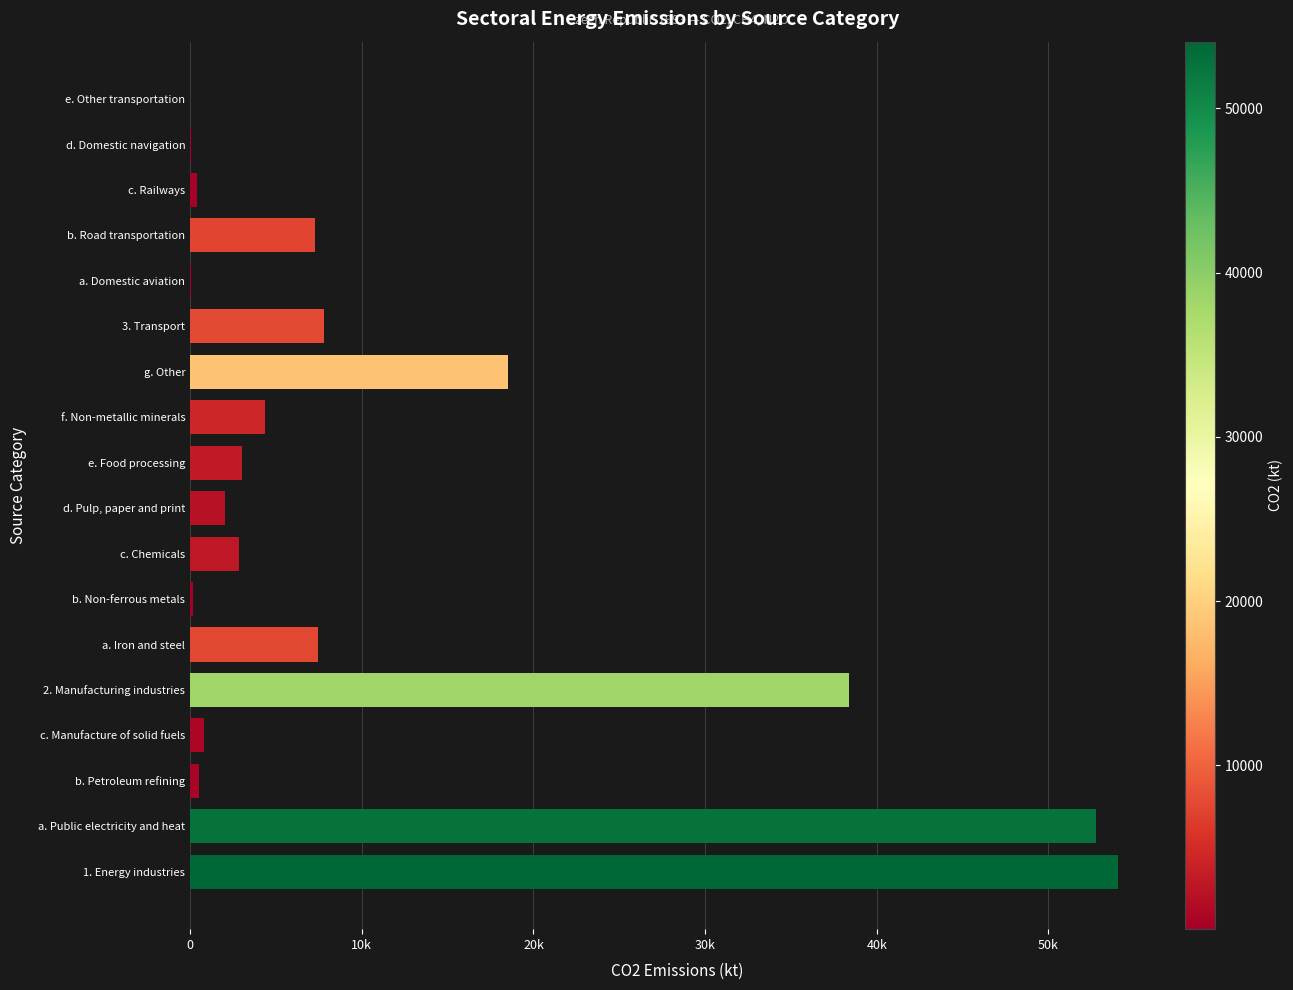

What is the difference between the maximum and minimum values?

54052.0